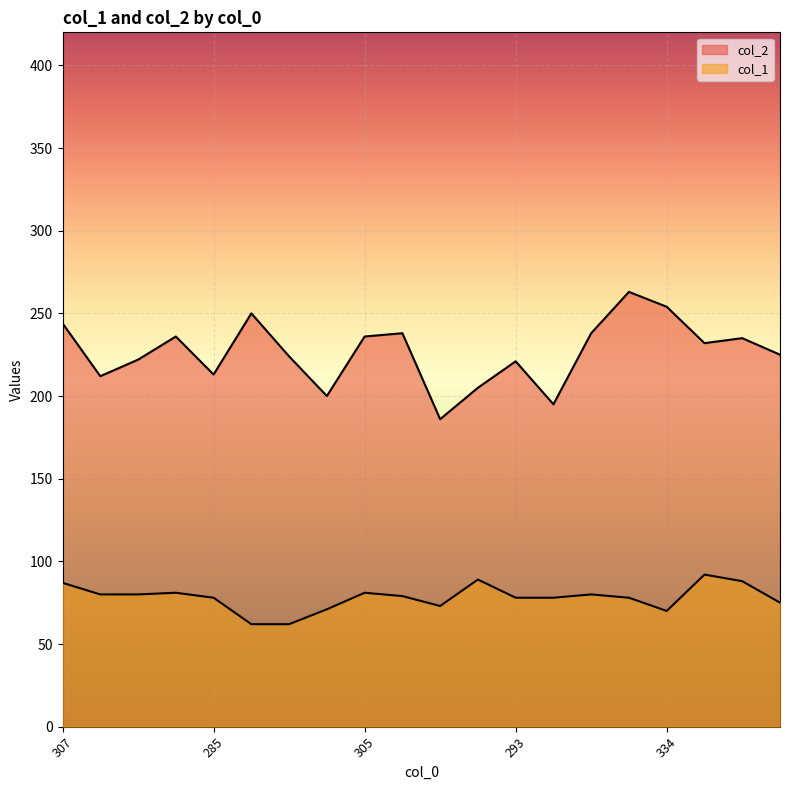

Which series has the widest spread of values?

col_2